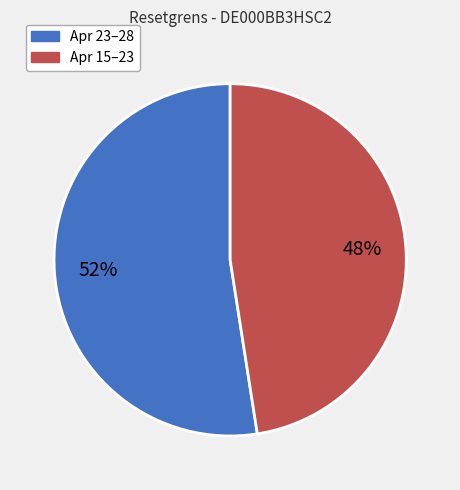

Is there a majority slice in this chart?

Yes